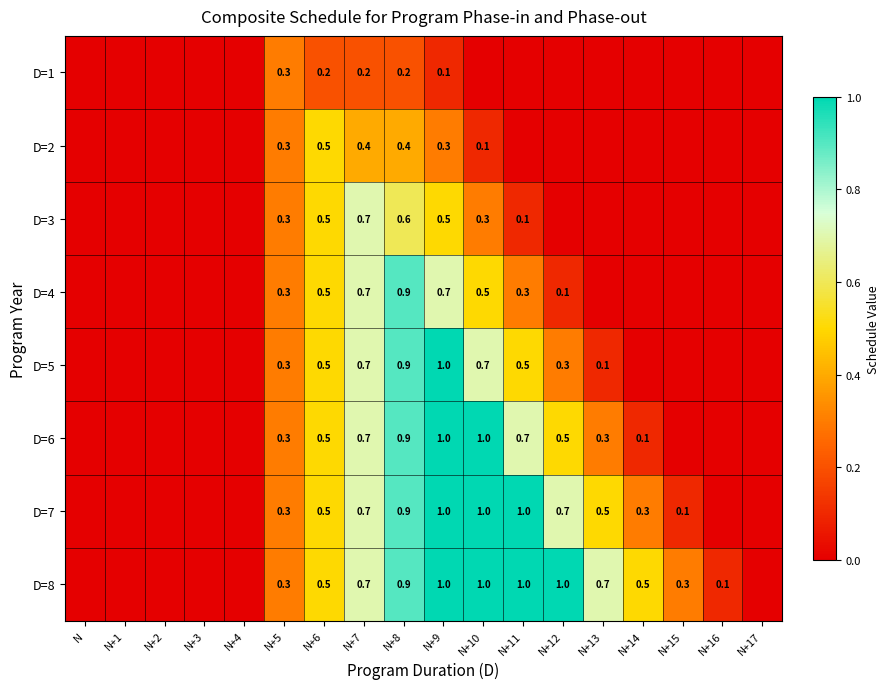

True or false: D=3 has a value of 0.5 at N+6.

True